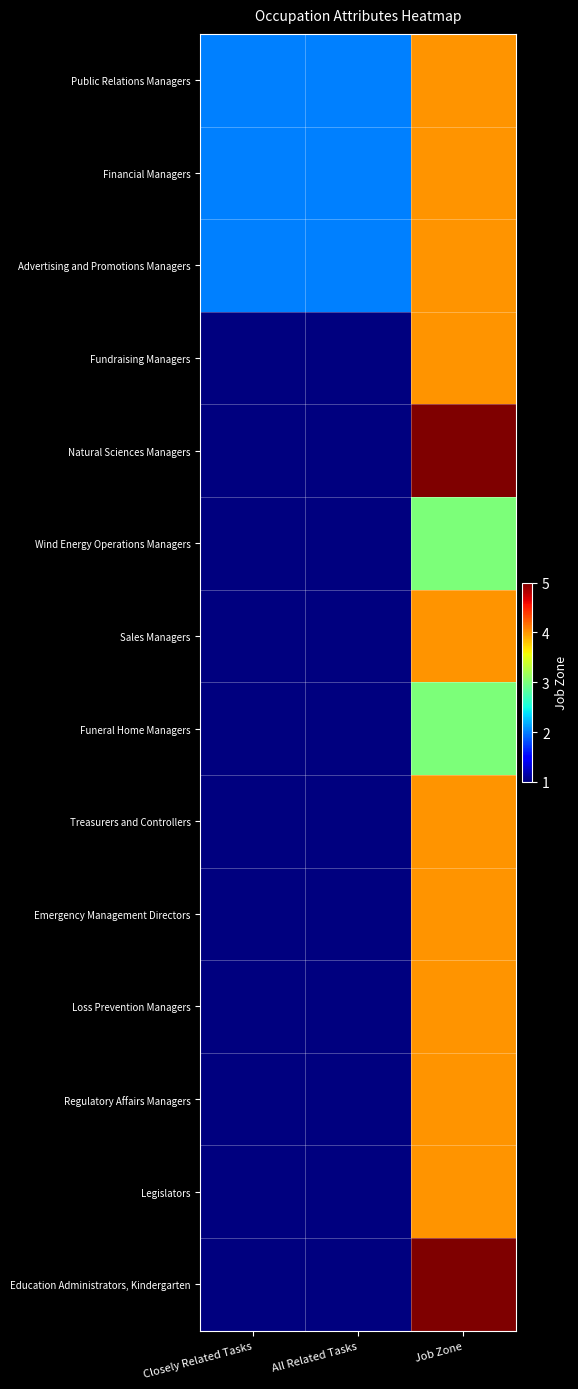

Reading left to right, what are all the values shown in this chart?

Public Relations Managers: Closely Related Tasks=2	All Related Tasks=2	Job Zone=4
Financial Managers: Closely Related Tasks=2	All Related Tasks=2	Job Zone=4
Advertising and Promotions Managers: Closely Related Tasks=2	All Related Tasks=2	Job Zone=4
Fundraising Managers: Closely Related Tasks=1	All Related Tasks=1	Job Zone=4
Natural Sciences Managers: Closely Related Tasks=1	All Related Tasks=1	Job Zone=5
Wind Energy Operations Managers: Closely Related Tasks=1	All Related Tasks=1	Job Zone=3
Sales Managers: Closely Related Tasks=1	All Related Tasks=1	Job Zone=4
Funeral Home Managers: Closely Related Tasks=1	All Related Tasks=1	Job Zone=3
Treasurers and Controllers: Closely Related Tasks=1	All Related Tasks=1	Job Zone=4
Emergency Management Directors: Closely Related Tasks=1	All Related Tasks=1	Job Zone=4
Loss Prevention Managers: Closely Related Tasks=1	All Related Tasks=1	Job Zone=4
Regulatory Affairs Managers: Closely Related Tasks=1	All Related Tasks=1	Job Zone=4
Legislators: Closely Related Tasks=1	All Related Tasks=1	Job Zone=4
Education Administrators, Kindergarten: Closely Related Tasks=1	All Related Tasks=1	Job Zone=5